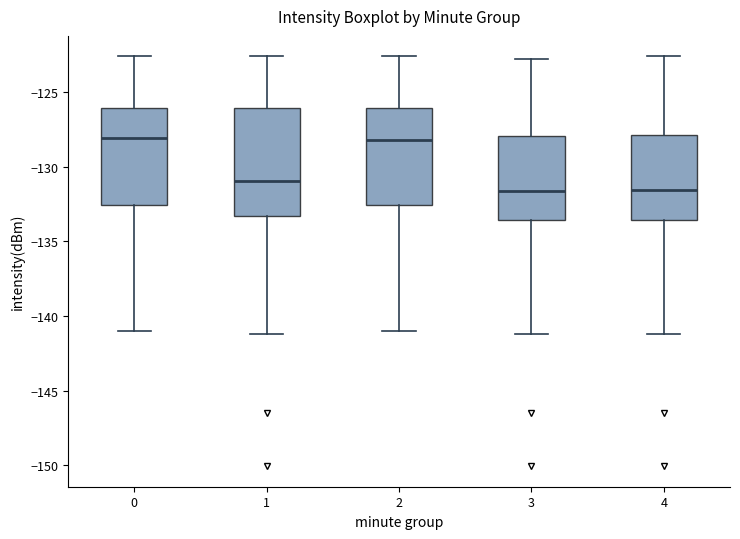

Reading left to right, transcribe this box plot: for each box, give where its median line is, the range the box spans, and where its two whiskers end, as read against the y-axis. The values are not printed on the chart, so give them approximately, as read against the axis.

0: median -128.0, box -132.5 to -126.0, whiskers -141.0 to -122.5
1: median -131.0, box -133.5 to -126.0, whiskers -141.0 to -122.5
2: median -128.0, box -132.5 to -126.0, whiskers -141.0 to -122.5
3: median -131.5, box -133.5 to -128.0, whiskers -141.0 to -123.0
4: median -131.5, box -133.5 to -128.0, whiskers -141.0 to -122.5